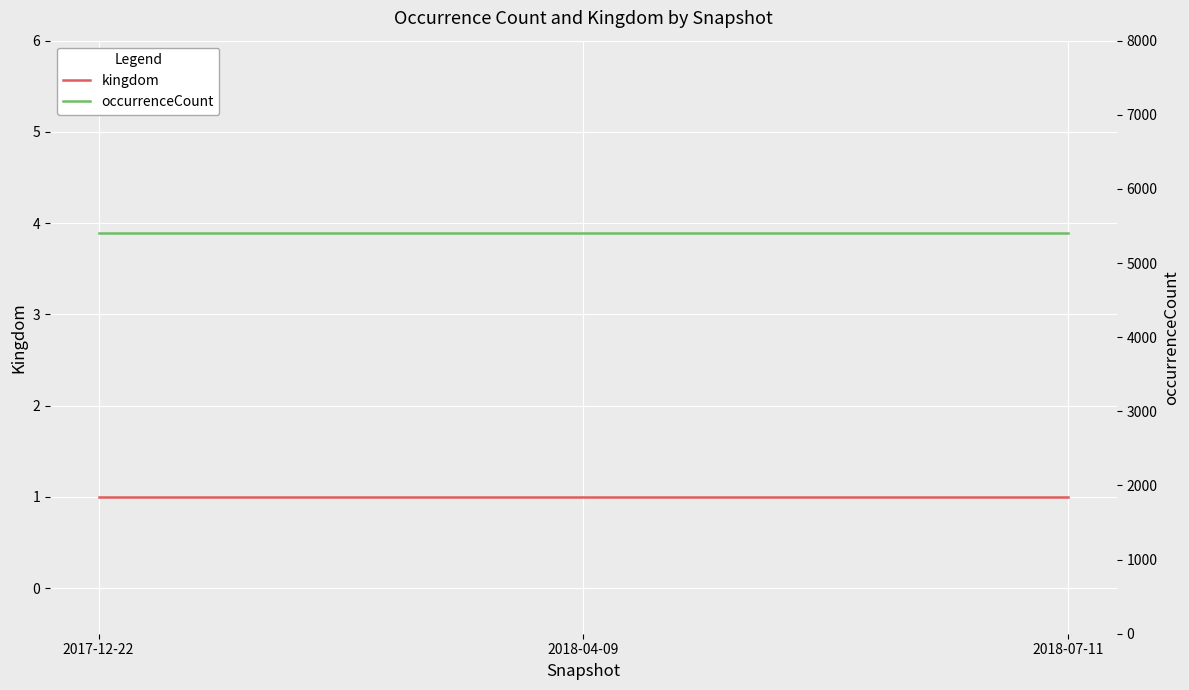

What is the label of the 1st point from the right?

2018-07-11